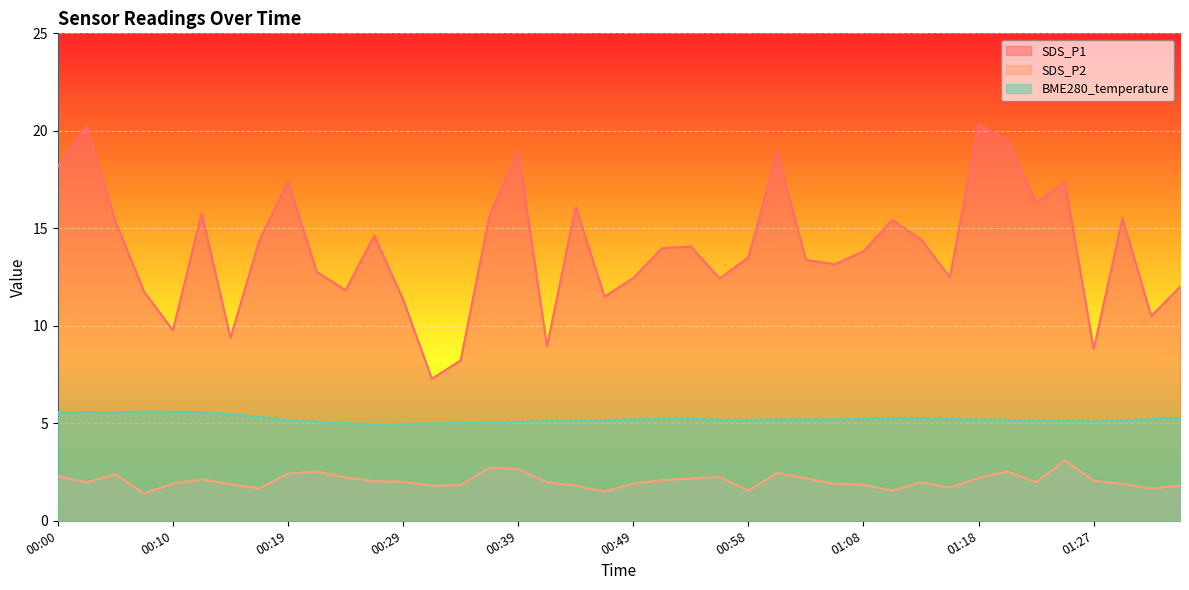

List the labels in order of SDS_P1 value, largest first.

01:18, 00:02, 01:20, 00:39, 01:01, 00:00, 00:19, 01:25, 01:23, 00:44, 00:12, 00:36, 01:30, 01:10, 00:05, 00:27, 01:13, 00:17, 00:53, 00:51, 01:08, 00:58, 01:03, 01:06, 00:22, 01:15, 00:49, 00:56, 01:35, 00:24, 00:07, 00:46, 00:29, 01:32, 00:10, 00:15, 00:41, 01:27, 00:34, 00:32